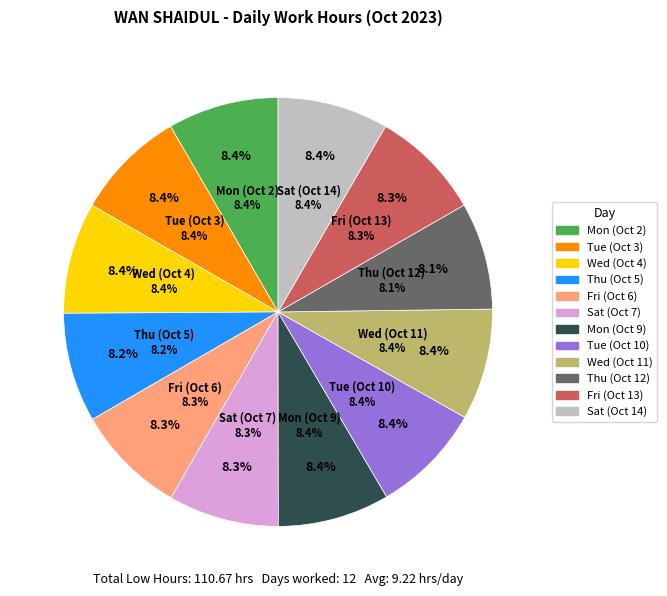

To the nearest percent, what is the average slice percentage?

8%